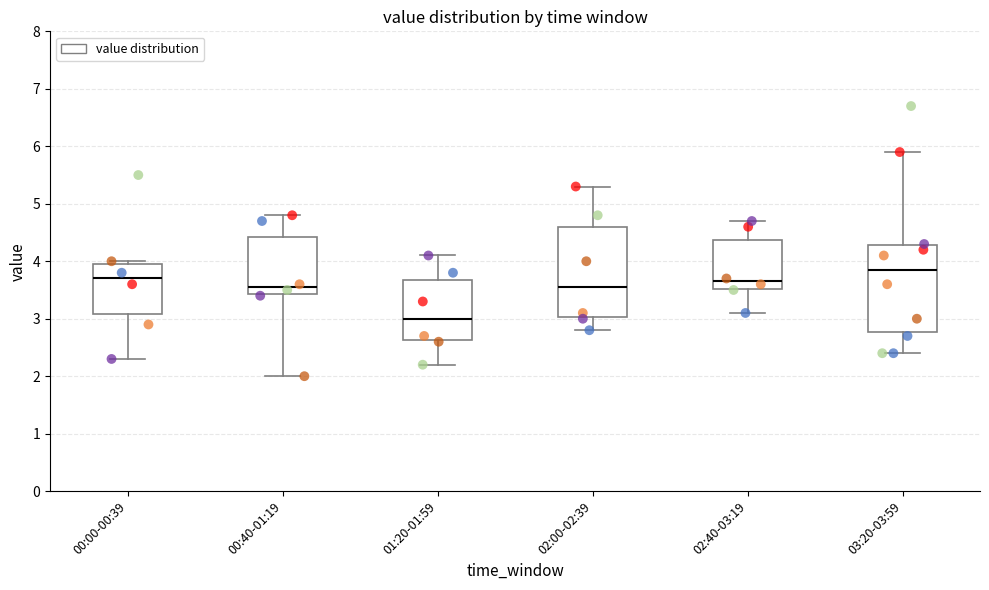

Which box has the highest median line?

03:20-03:59